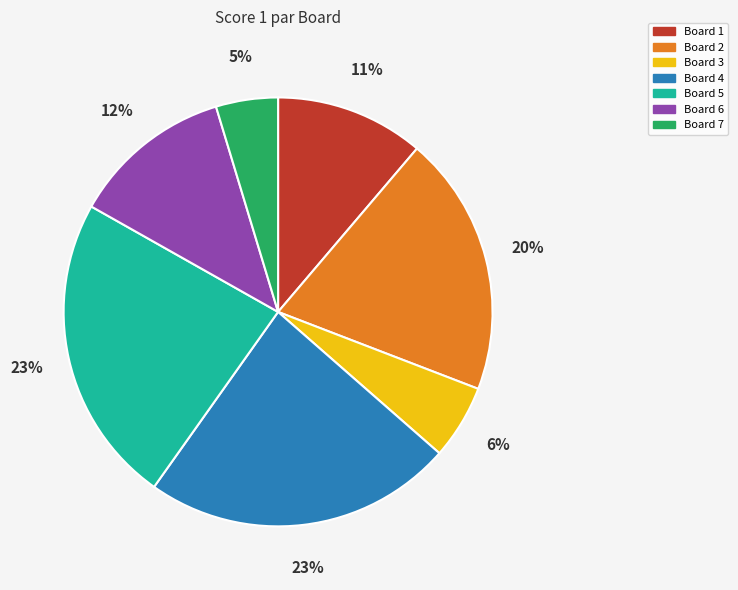

What percentage is the Board 6 slice, to the nearest percent?

12%